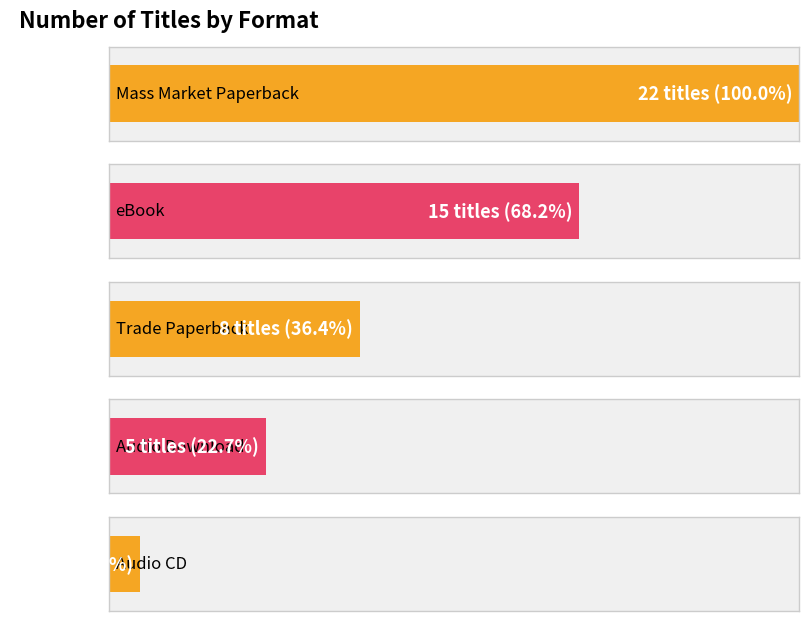

What is the difference between the maximum and minimum values?

21